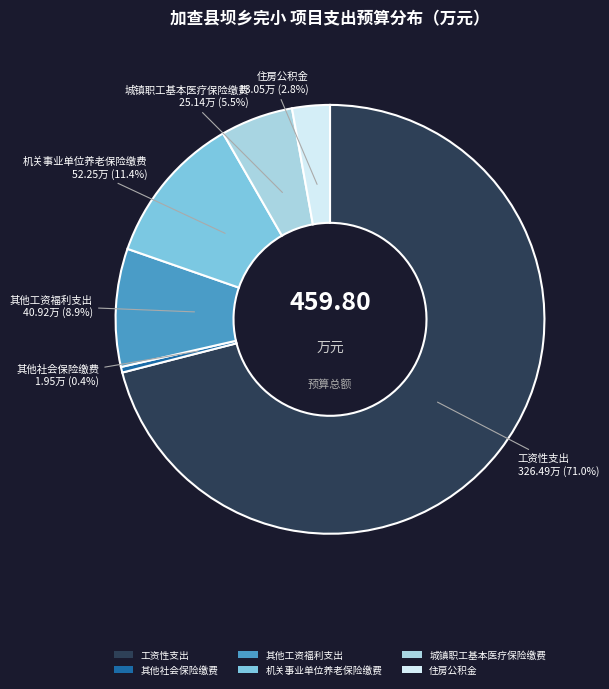

To the nearest percent, what is the difference between the 工资性支出 and 机关事业单位养老保险缴费 slice percentages?

60%